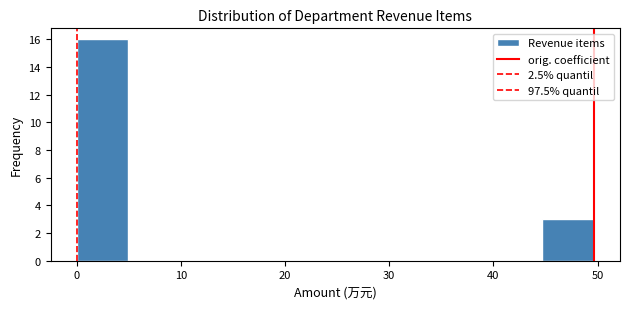

Reading left to right, transcribe this chart: for each bar, give the range it covers on the x-axis and its height. Neither the bar edges nor the heights are printed on the chart, so give them approximately, as read against the axes.

0 to 5: 16
5 to 10: 0
10 to 15: 0
15 to 20: 0
20 to 25: 0
25 to 30: 0
30 to 35: 0
35 to 40: 0
40 to 45: 0
45 to 50: 3